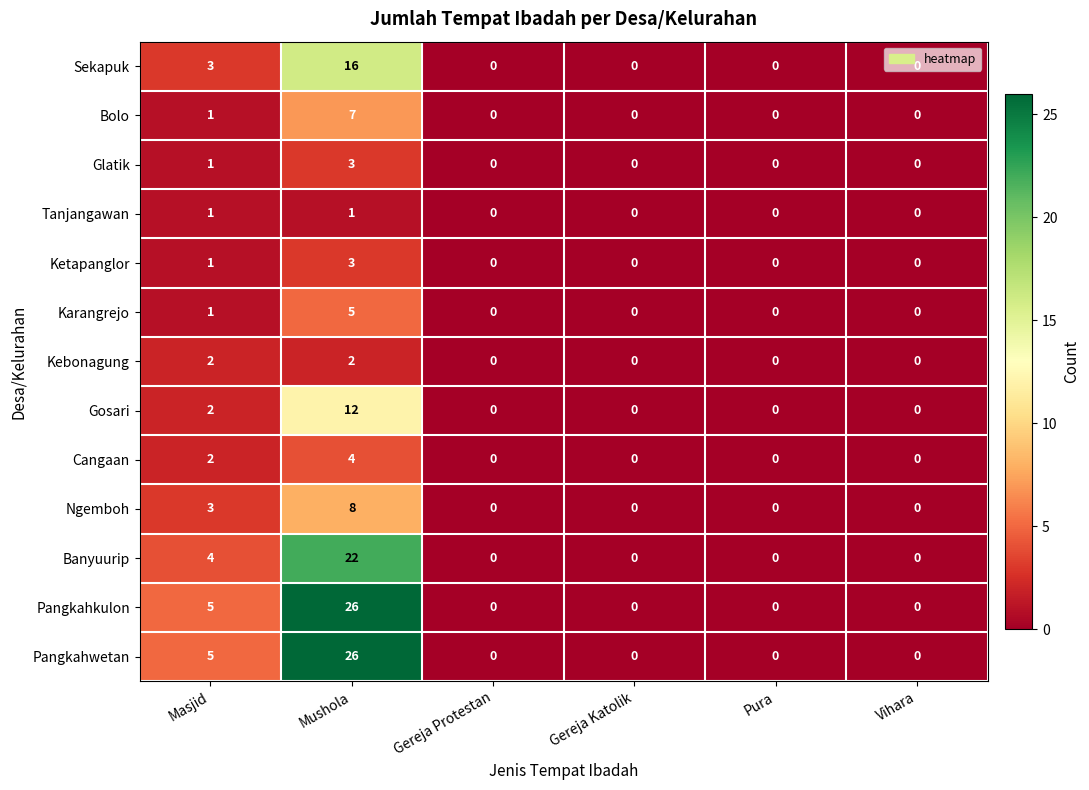

What is the maximum value shown in the chart?

26